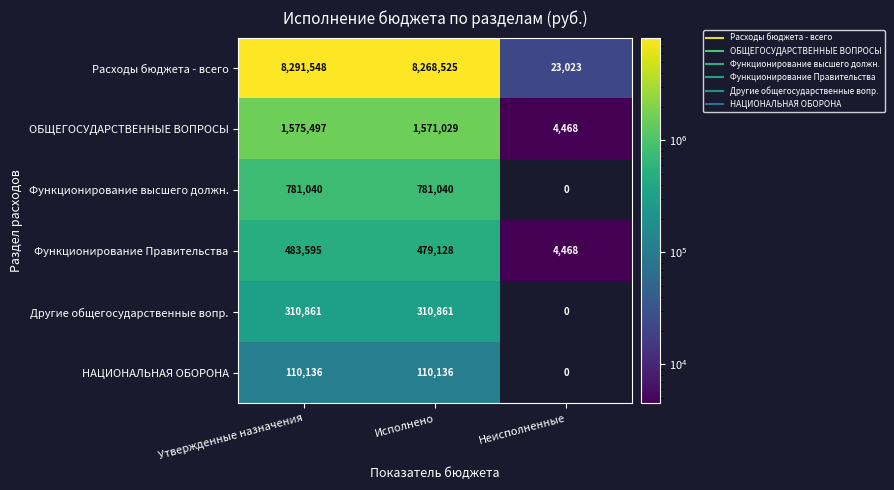

Is it true that Другие общегосударственные вопр. equals 130793 at Исполнено?

False